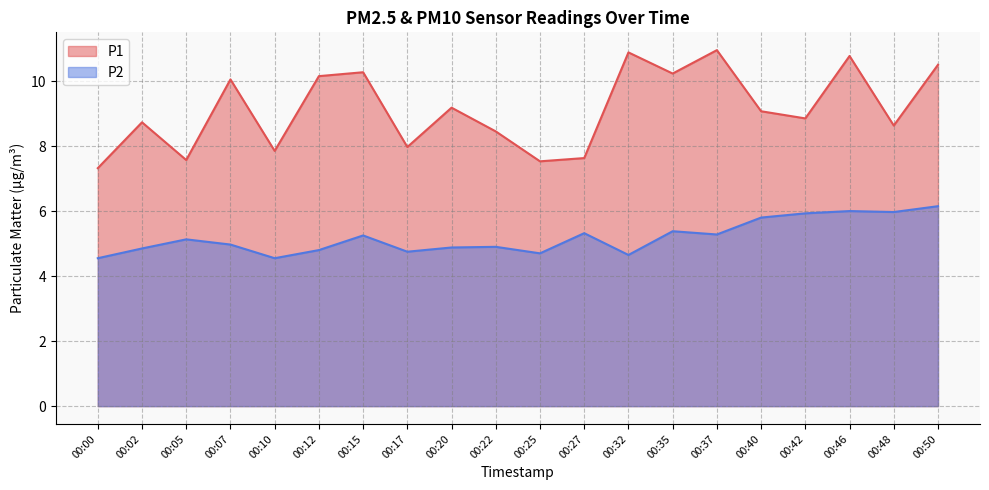

In P2, how many points are higher than both neighbors (excluding endpoints)?

6